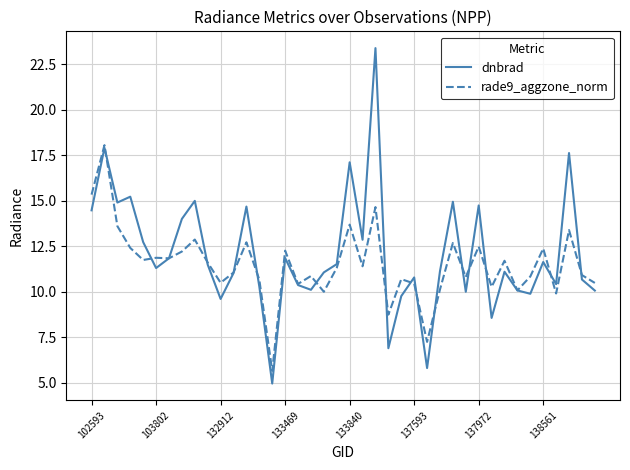

List the series in order of their overall mean, lowest first.

rade9_aggzone_norm, dnbrad